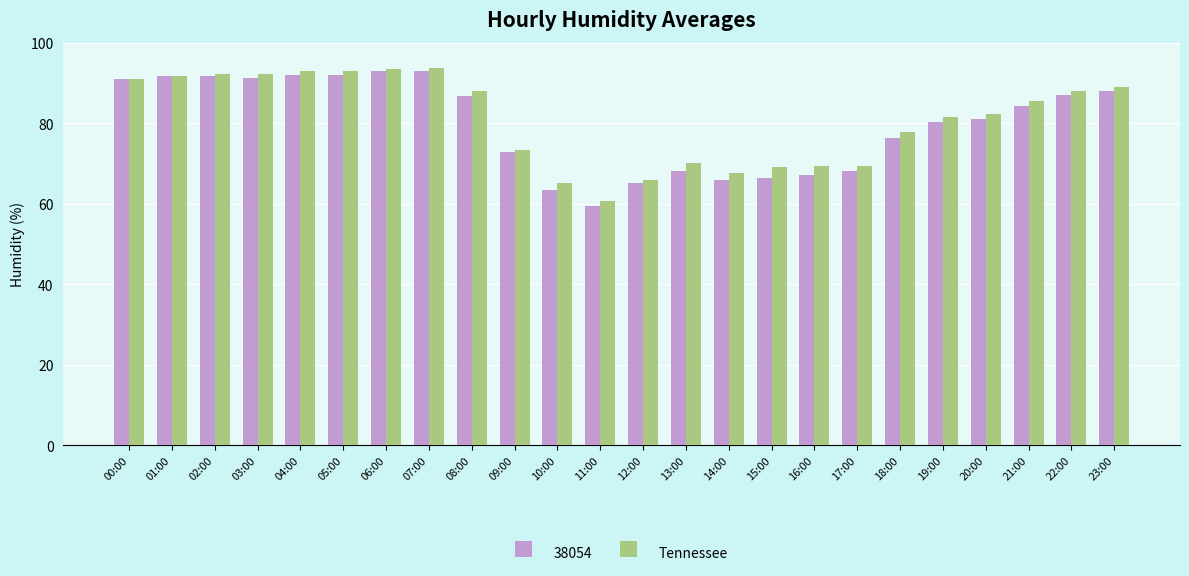

True or false: Tennessee has a value of 84.6 at 11:00.

False